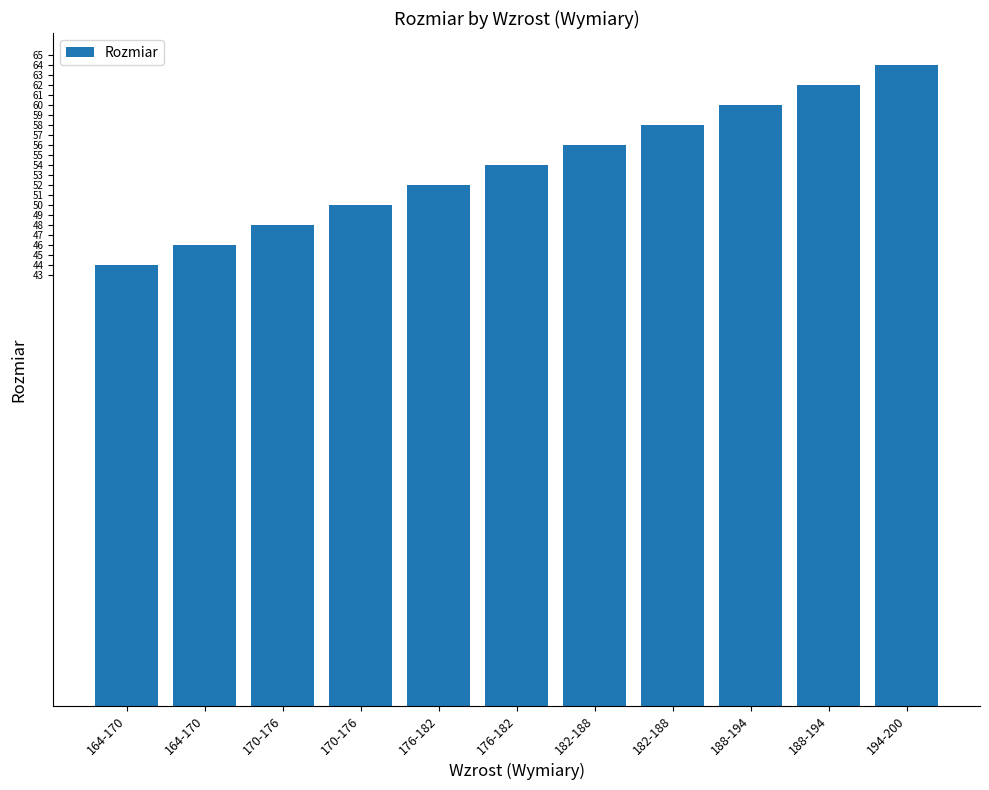

Is it true that the value at 182-188 is 58?

True